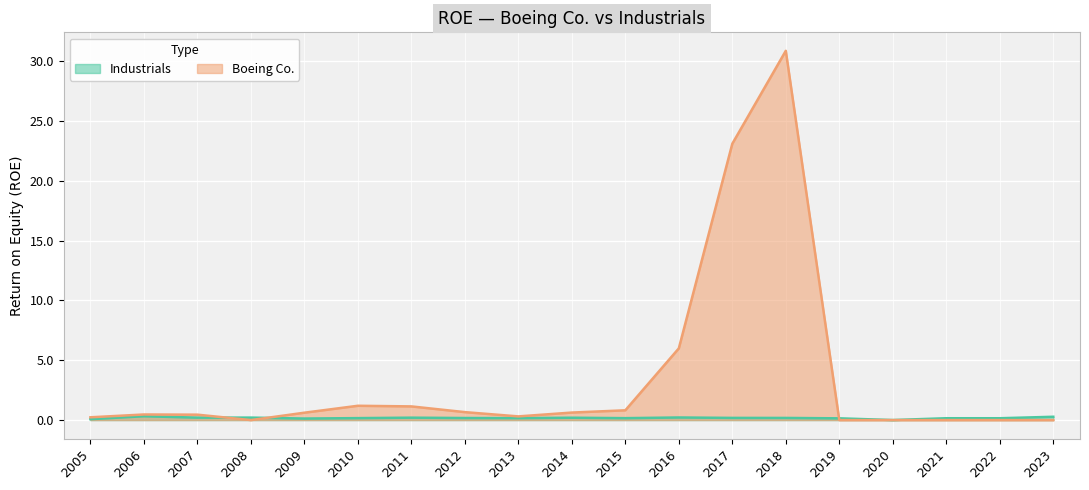

At which category does Industrials reach its first local valley?

2007